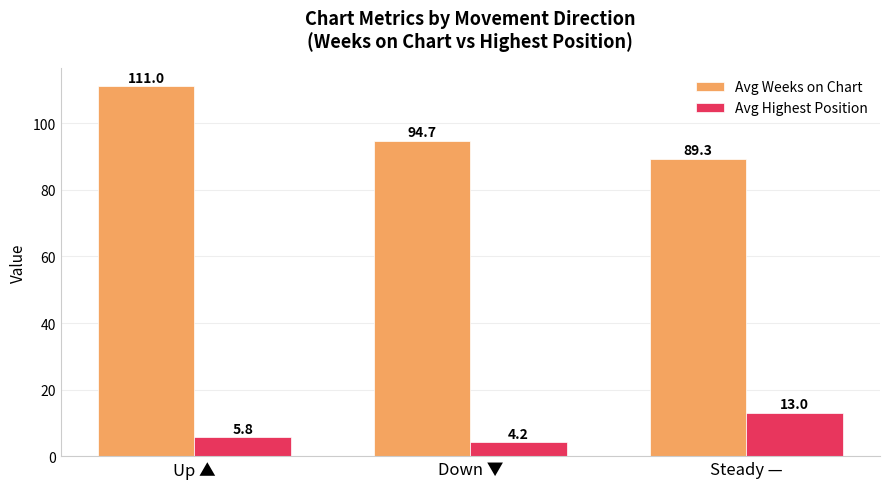

Which label corresponds to the largest value in the chart?

Up ▲